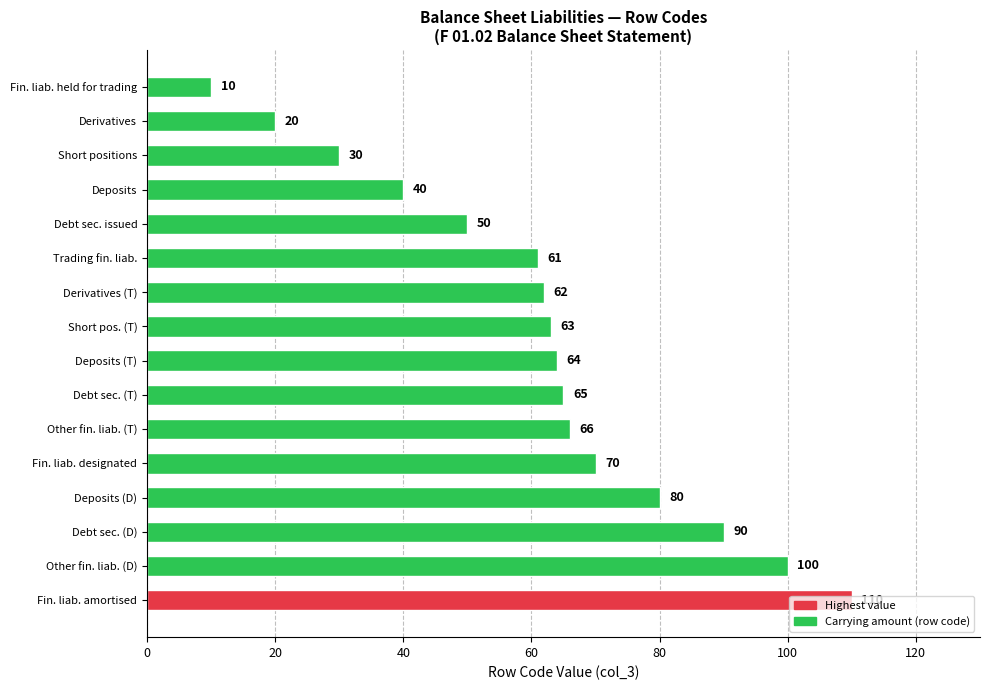

Approximately how many times larger is the value at Derivatives (T) compared to Debt sec. issued?

1.2